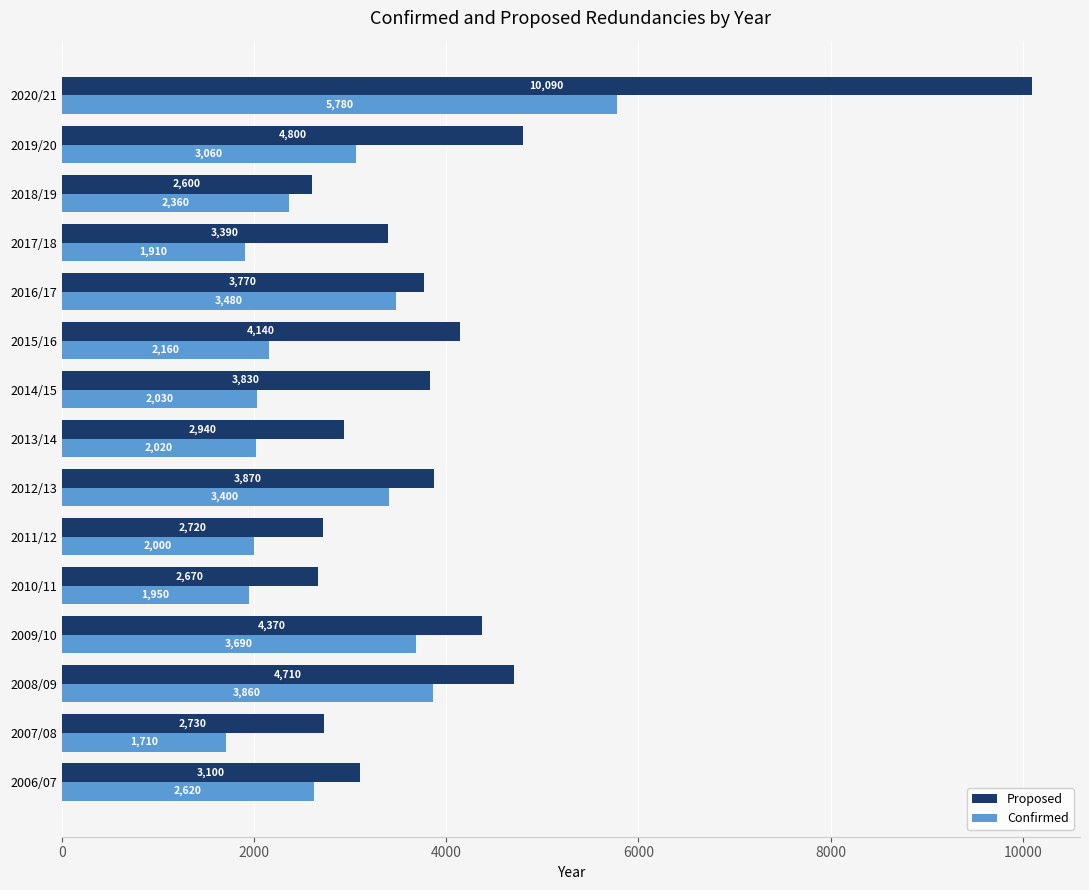

What is the average value of the Proposed series?

3982